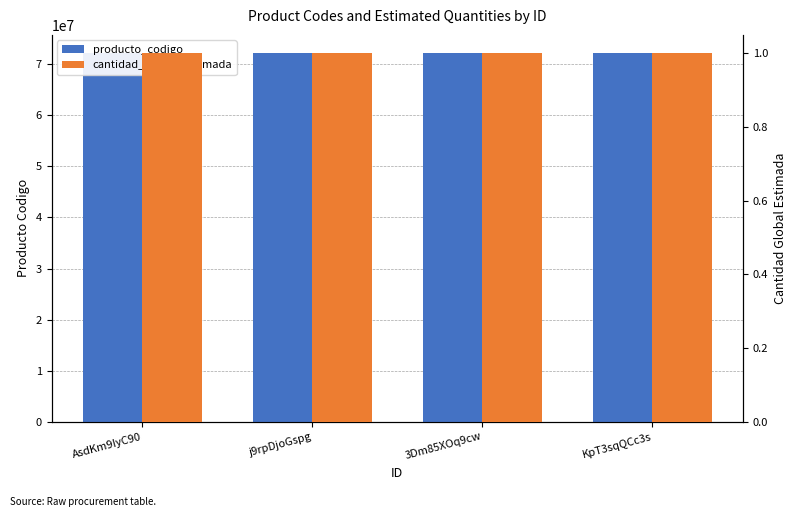

Which series has the largest range (max minus min)?

producto_codigo